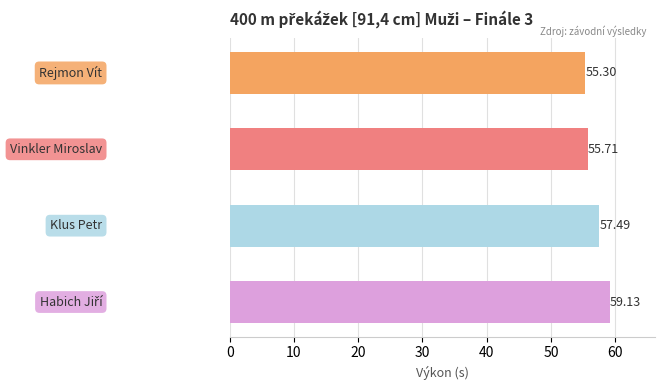

What is the average value?

56.9